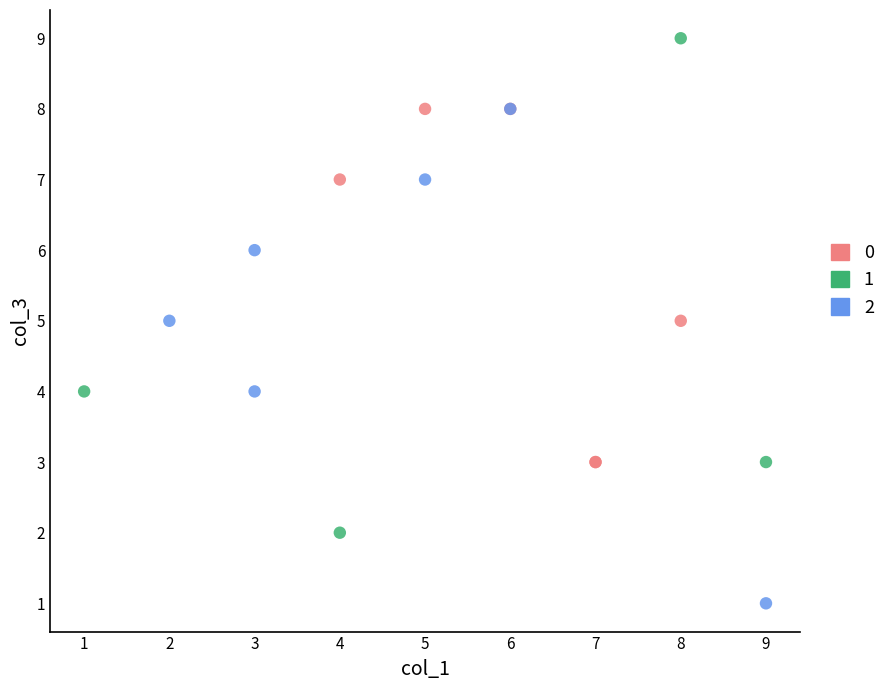

Which series contains the highest Y value?

1